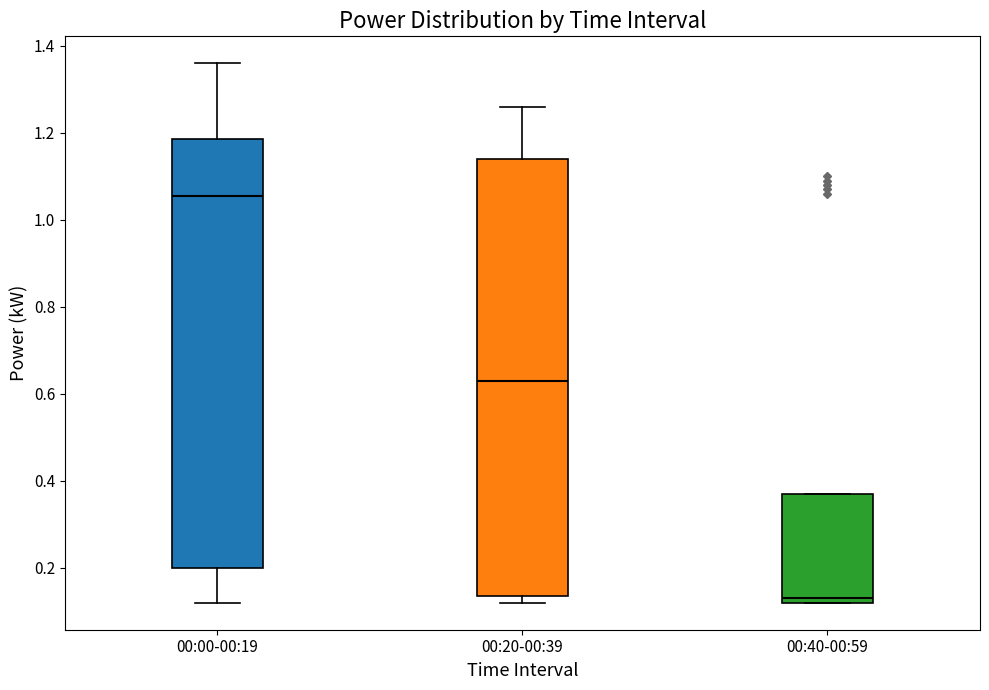

Reading left to right, read every box against the y-axis: the position of its median line, the range the box covers, and the ends of its whiskers. The values are not printed on the chart, so give them approximately, as read against the axis.

00:00-00:19: median 1.06, box 0.20 to 1.18, whiskers 0.12 to 1.36
00:20-00:39: median 0.64, box 0.14 to 1.14, whiskers 0.12 to 1.26
00:40-00:59: median 0.14, box 0.12 to 0.38, whiskers 0.12 to 0.38